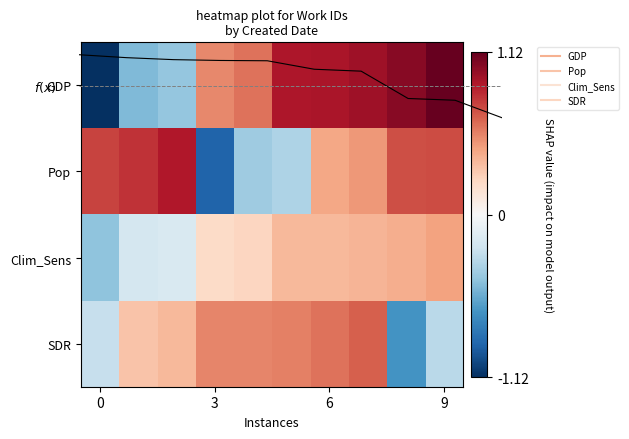

Which series has the largest total across all categories?

GDP